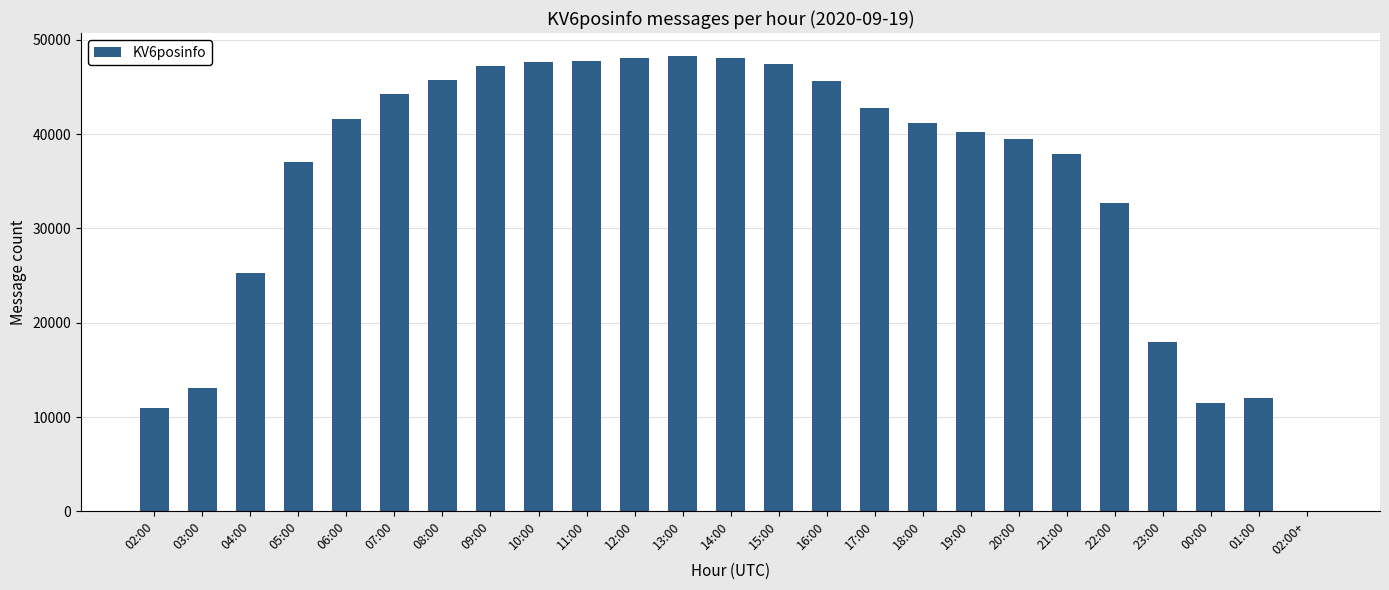

The value at 07:00 is 64901. True or false?

False